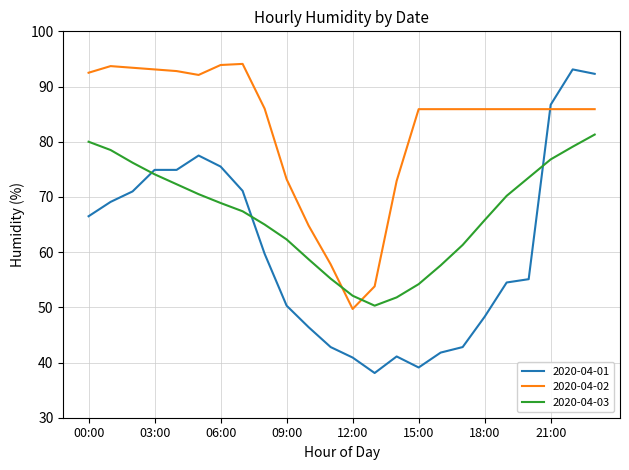

Does the chart have visible grid lines?

Yes